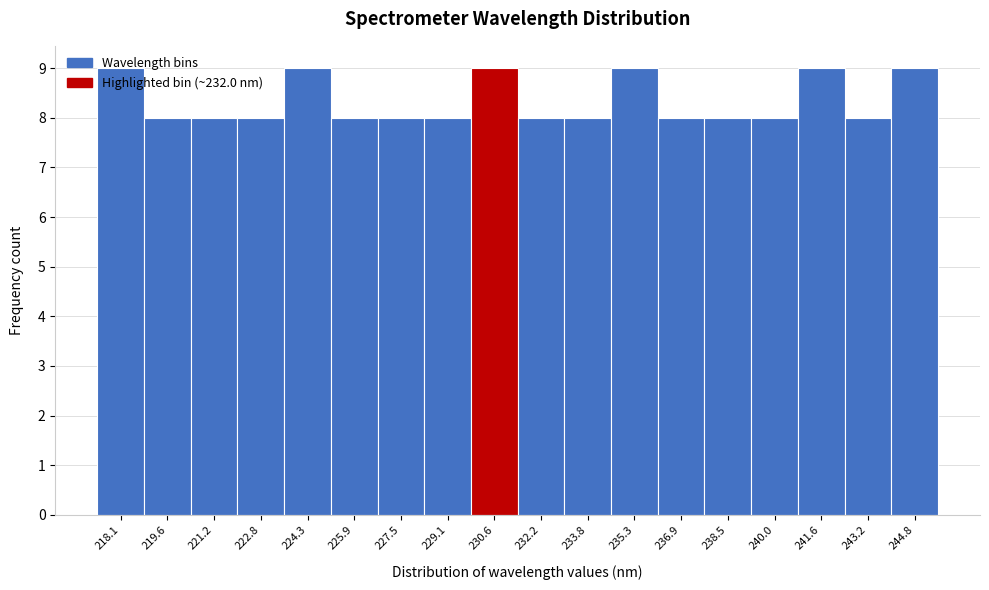

What is the smallest value displayed?

8